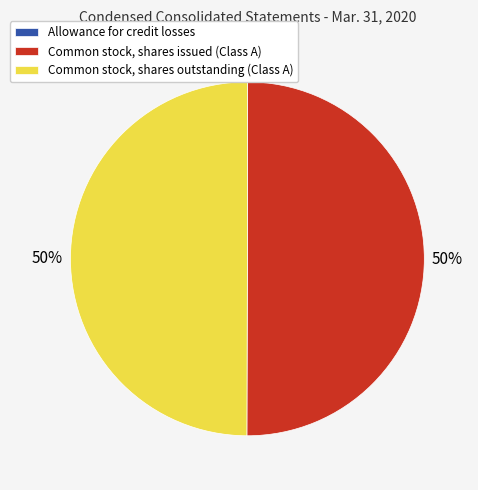

To the nearest percent, what percentage of the pie is Common stock, shares outstanding (Class A)?

50%